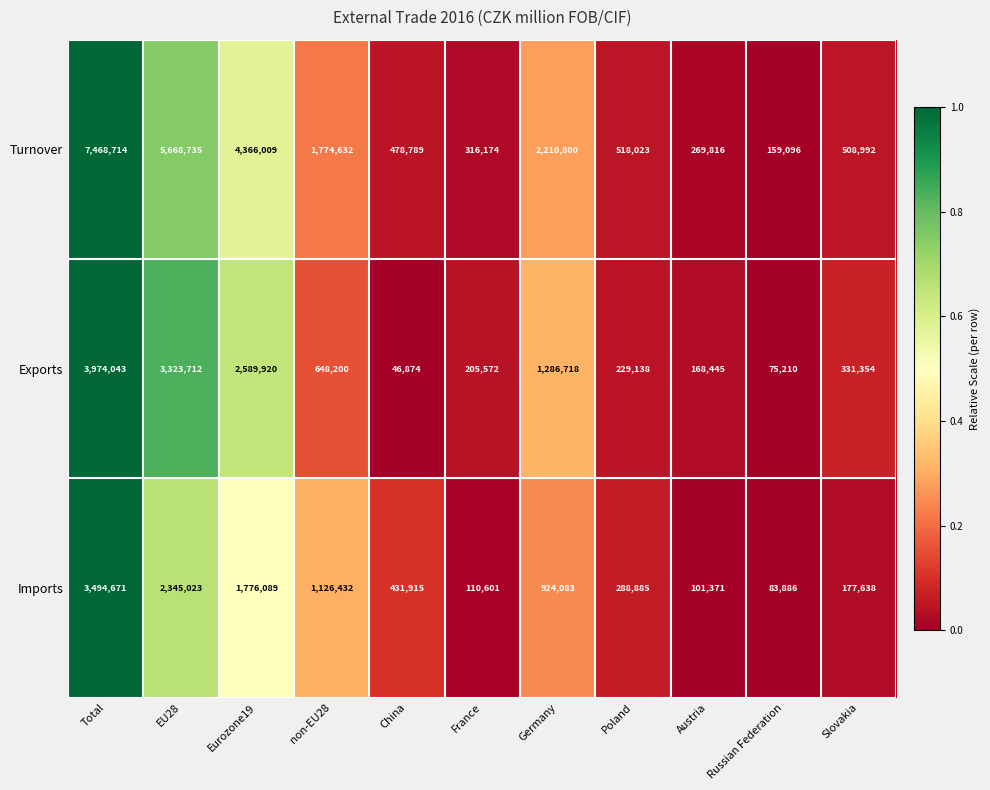

True or false: Imports has a value of 101371 at Austria.

True